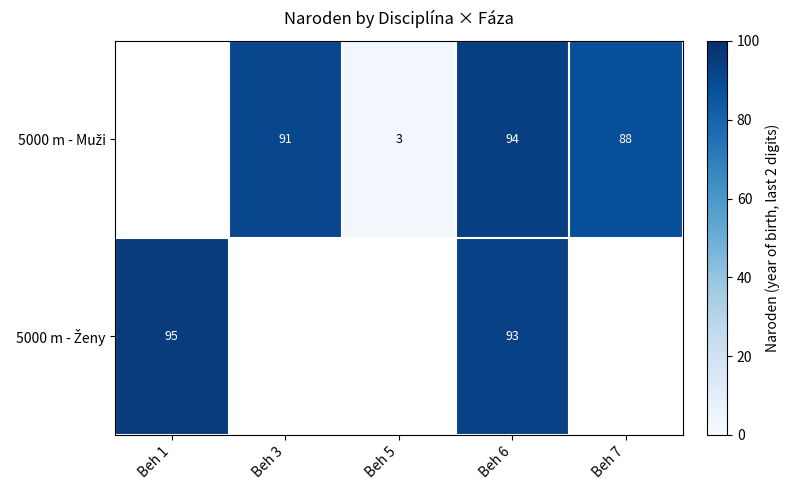

What is the total value across all series at Beh 6?

187